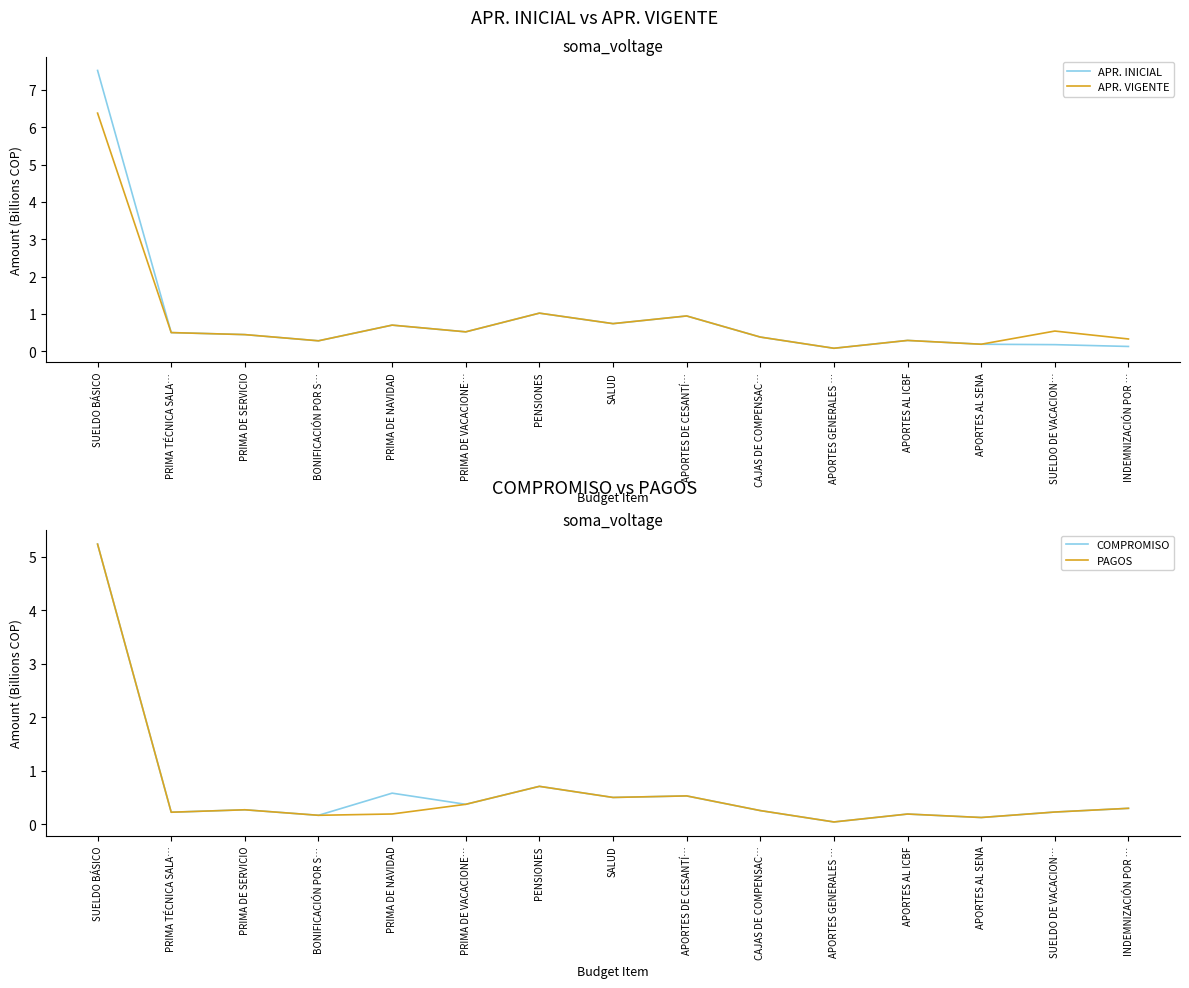

In PAGOS, how many points are higher than both neighbors (excluding endpoints)?

4